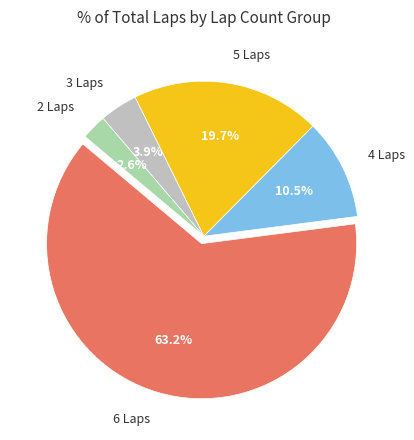

Is the sum of 5 Laps and 6 Laps greater than half?

Yes